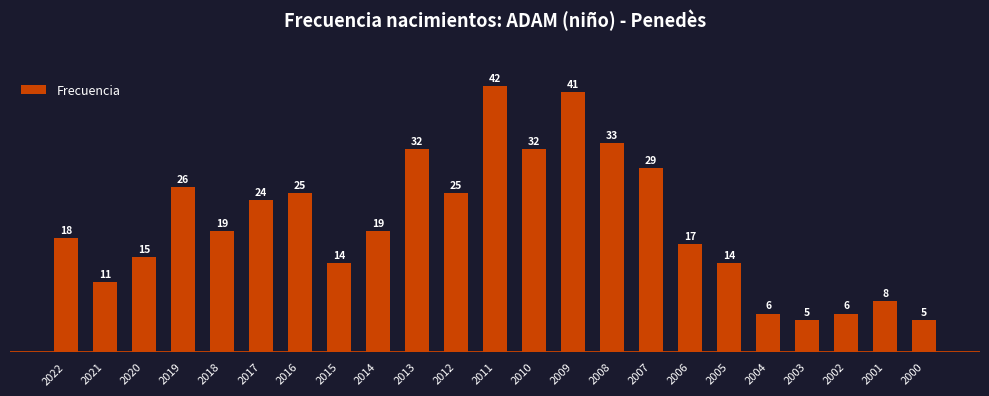

What is the difference between the maximum and minimum values?

37